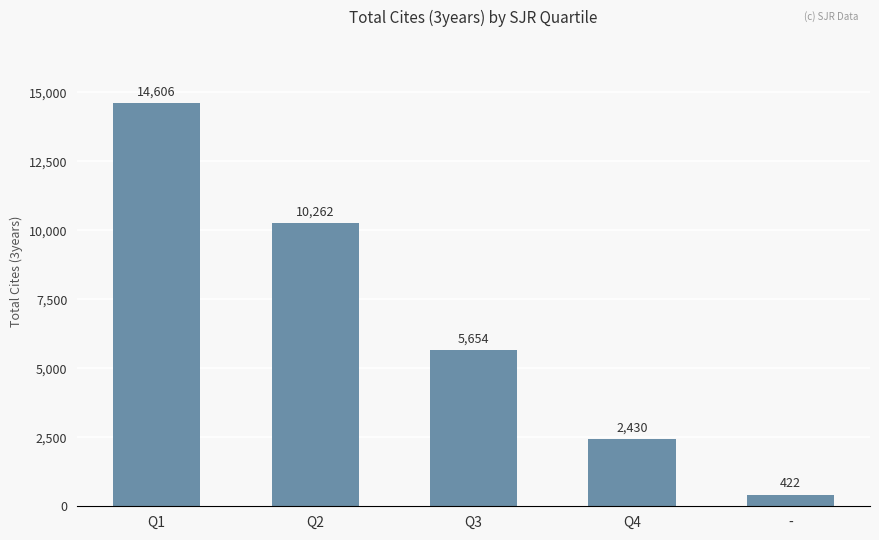

Which category has the lowest value across all series?

-